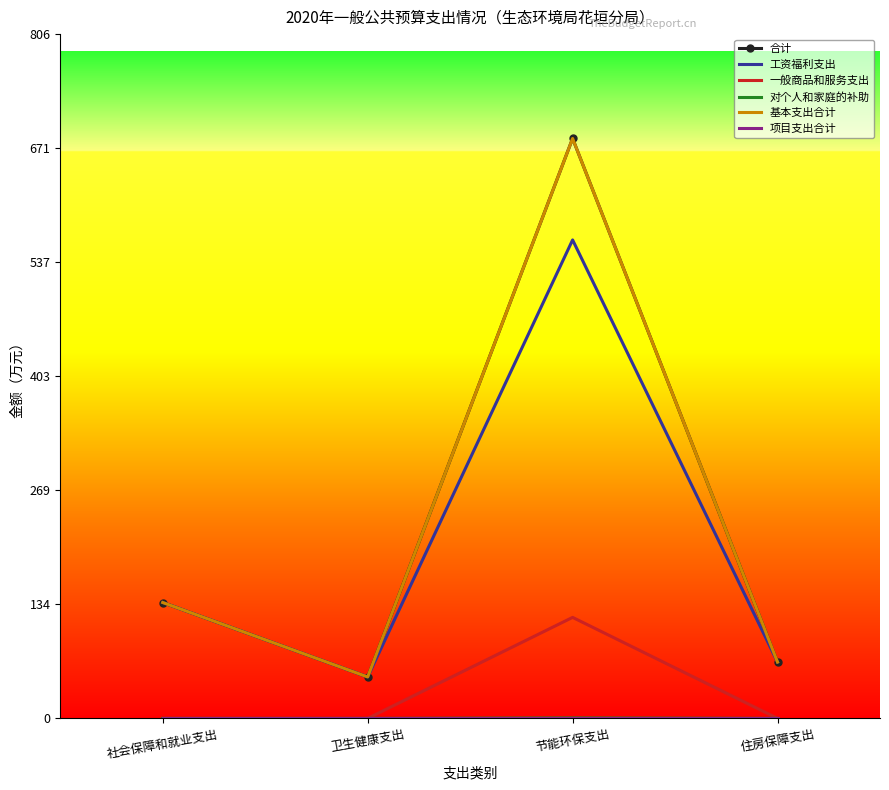

True or false: 工资福利支出 and 基本支出合计 intersect in this chart.

False